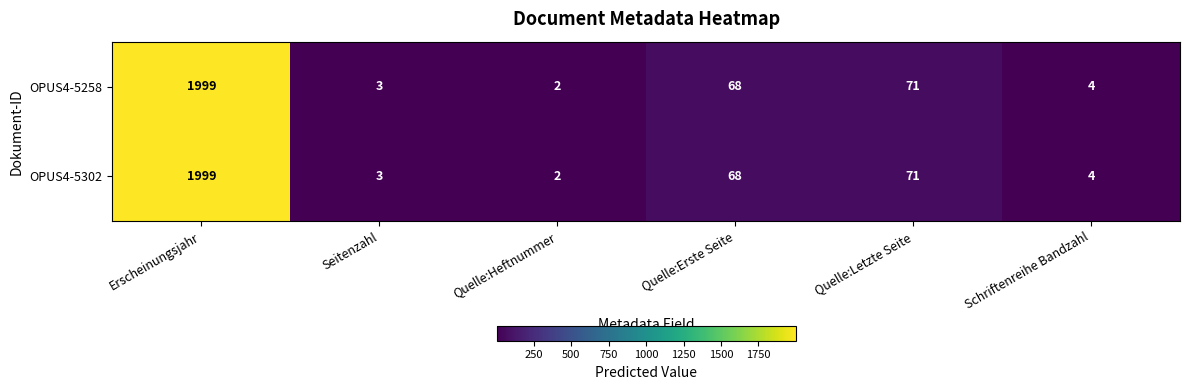

What is the difference between the OPUS4-5302 values at Quelle:Letzte Seite and Erscheinungsjahr?

1928